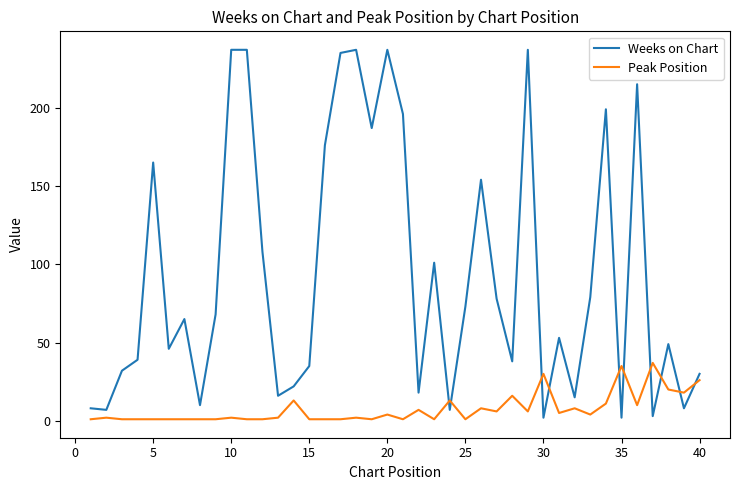

What is the difference between the maximum and minimum values in the Weeks on Chart series?

235